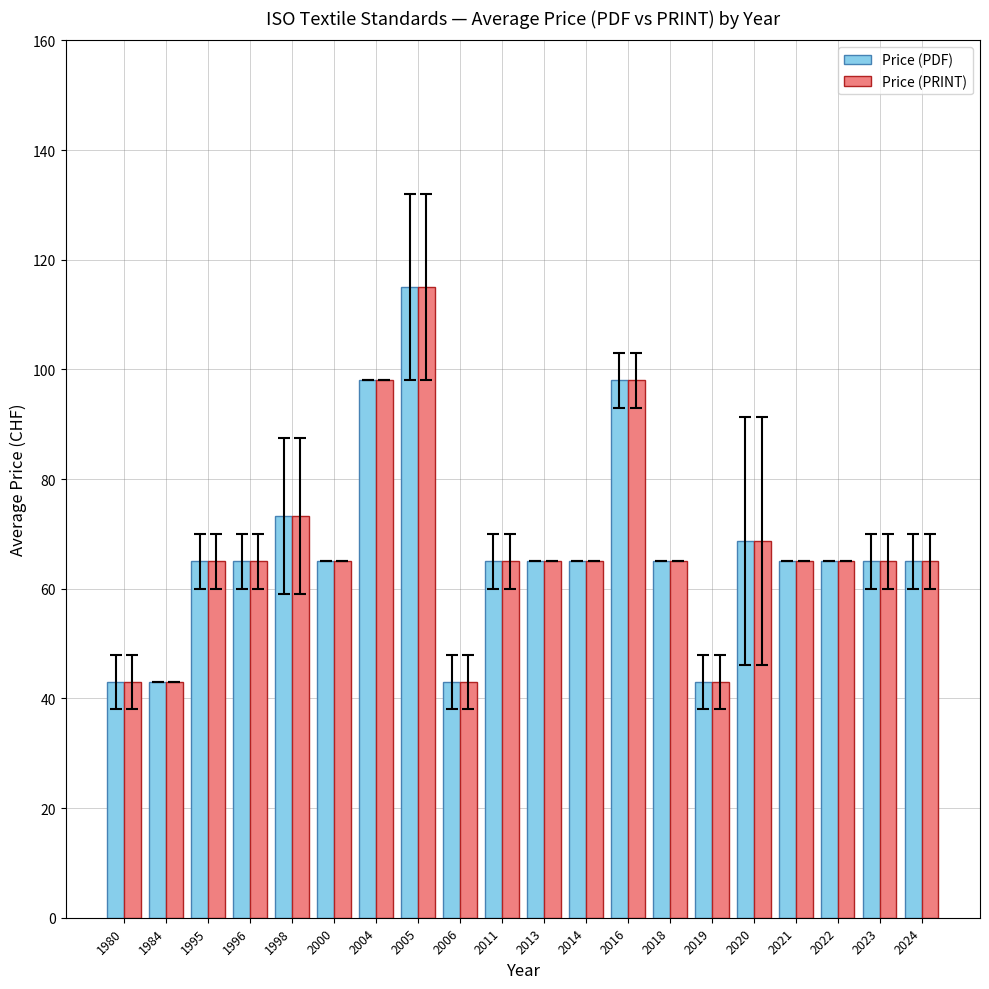

True or false: Price (PDF) has a value of 90.1 at 2022.

False